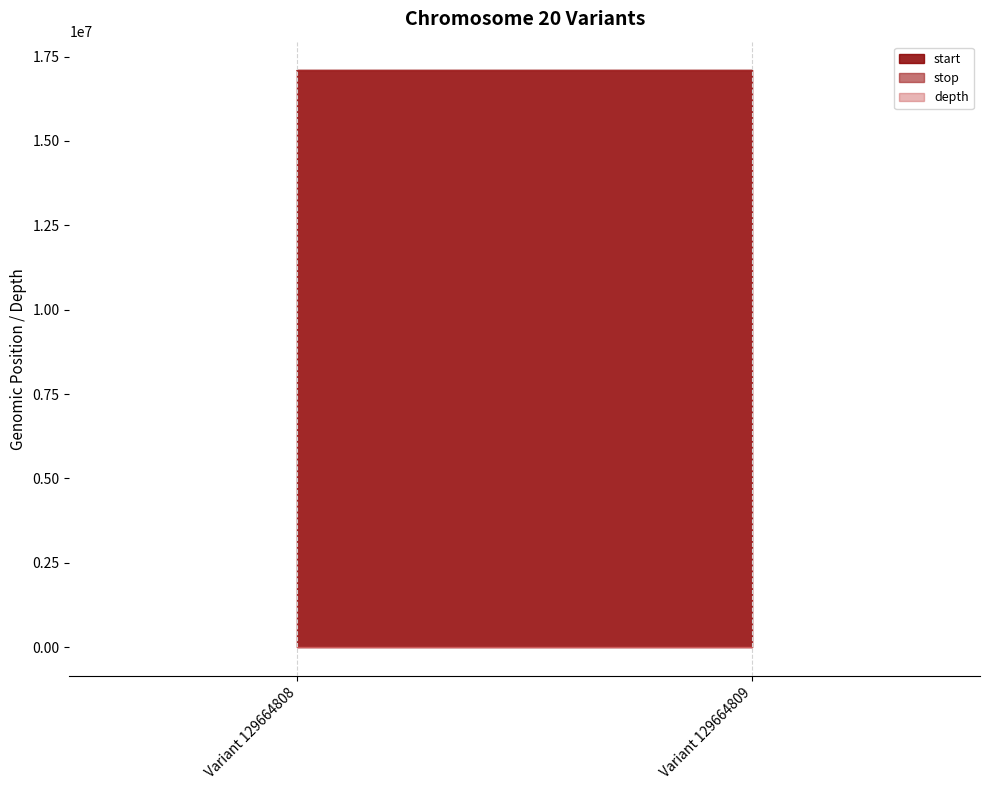

How many stop values are between 17088625 and 17088627?

2